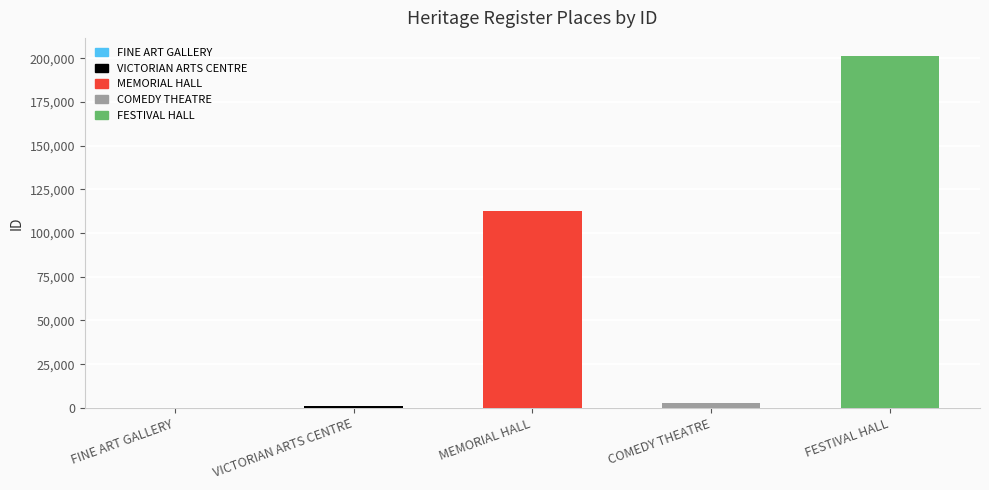

At which label does the data first exceed 2665?

MEMORIAL HALL